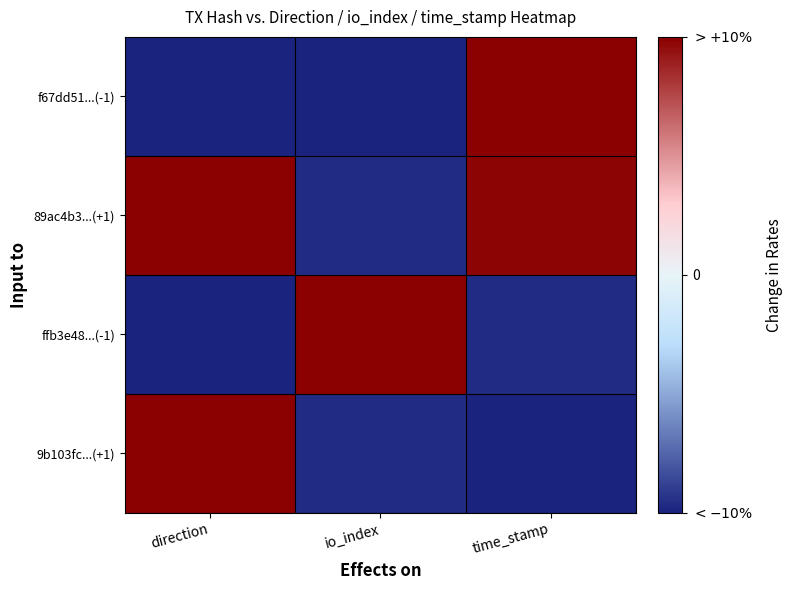

Reading right to left, list all the values displayed in this chart.

f67dd51...(-1): time_stamp=1.0	io_index=-1.0	direction=-1.0
89ac4b3...(+1): time_stamp=1.0	io_index=-1.0	direction=1.0
ffb3e48...(-1): time_stamp=-1.0	io_index=1.0	direction=-1.0
9b103fc...(+1): time_stamp=-1.0	io_index=-1.0	direction=1.0